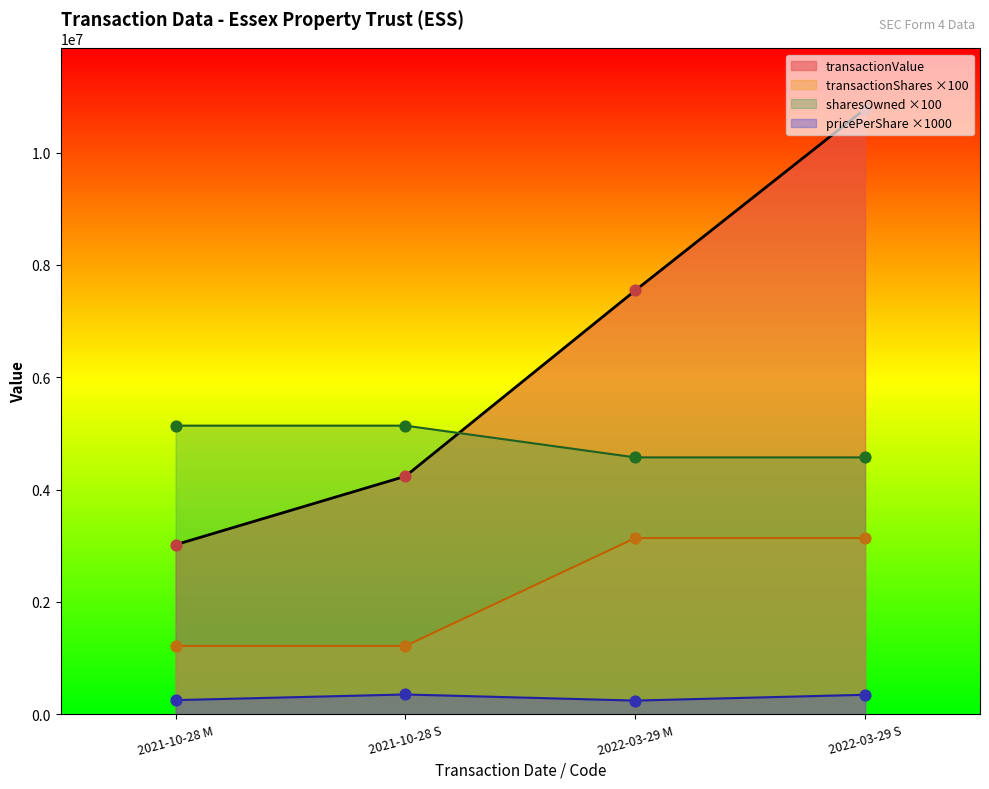

What is the total value across all series at 2022-03-29 M?

15495721